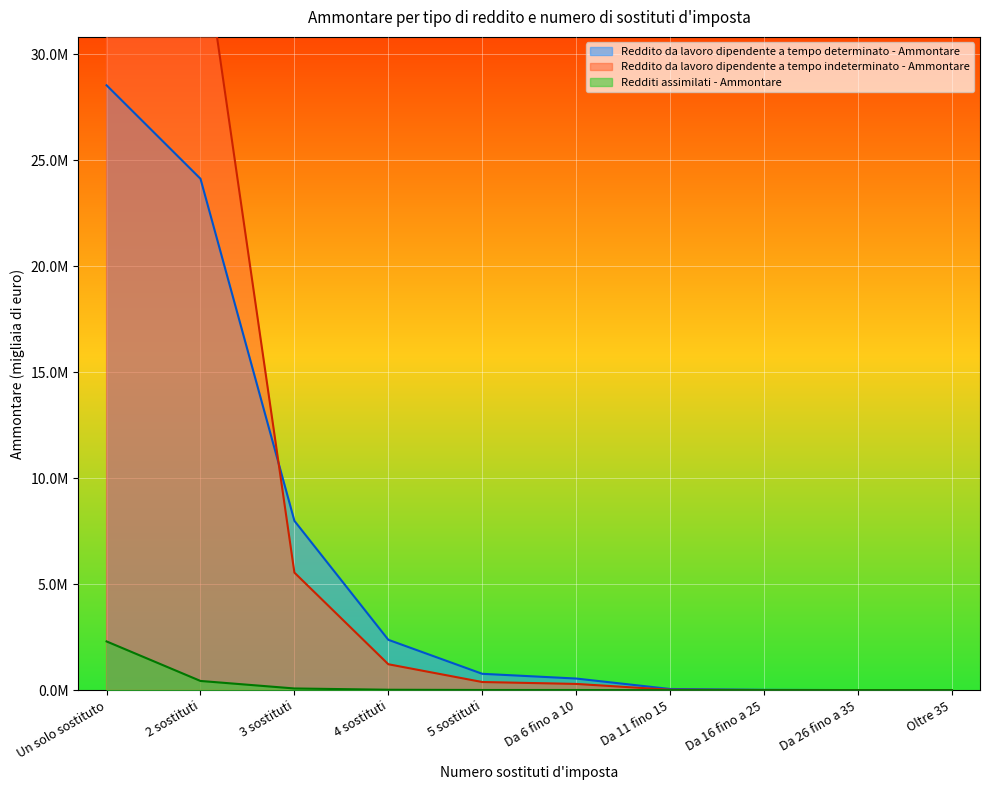

Reading left to right, extract all data points from this chart.

Reddito da lavoro dipendente a tempo determinato - Ammontare: Un solo sostituto=28535058	2 sostituti=24124012	3 sostituti=7986230	4 sostituti=2375685	5 sostituti=771286	Da 6 fino a 10=547825	Da 11 fino 15=55219	Da 16 fino a 25=15531	Da 26 fino a 35=2468	Oltre 35=452
Reddito da lavoro dipendente a tempo indeterminato - Ammontare: Un solo sostituto=333235833	2 sostituti=36207908	3 sostituti=5545727	4 sostituti=1221966	5 sostituti=383491	Da 6 fino a 10=293623	Da 11 fino 15=19215	Da 16 fino a 25=5034	Da 26 fino a 35=0	Oltre 35=0
Redditi assimilati - Ammontare: Un solo sostituto=2298888	2 sostituti=433750	3 sostituti=79420	4 sostituti=19133	5 sostituti=7701	Da 6 fino a 10=6837	Da 11 fino 15=499	Da 16 fino a 25=101	Da 26 fino a 35=0	Oltre 35=0